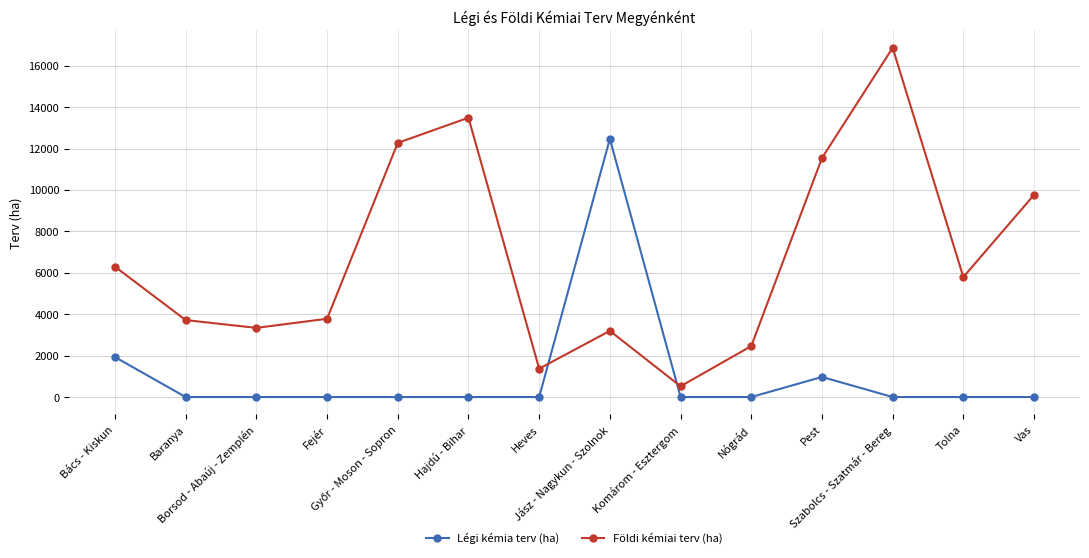

True or false: Földi kémiai terv (ha) has a value of 2460 at Nógrád.

True